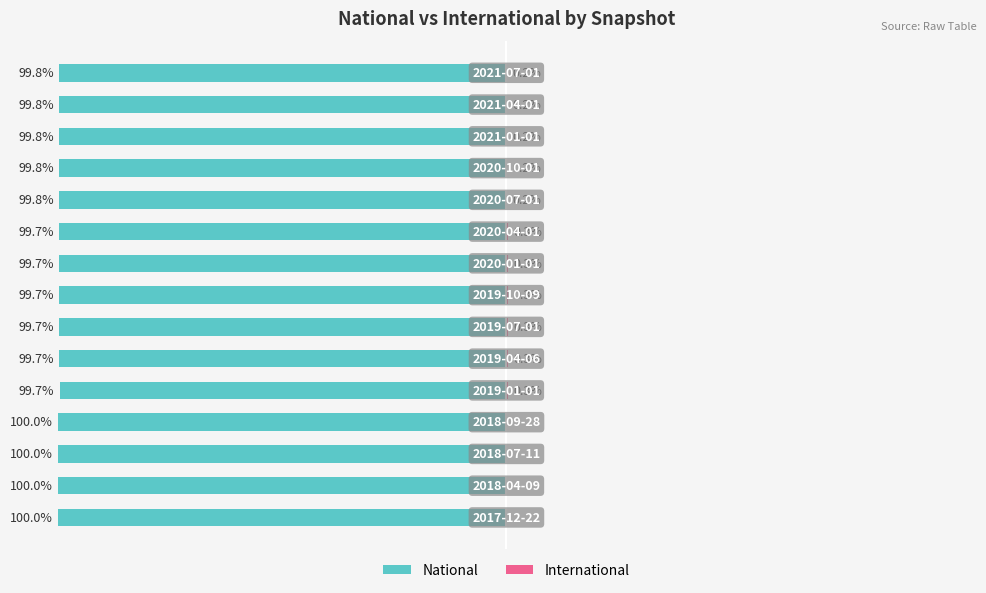

Are the bars grouped side by side (vs. stacked)?

Yes